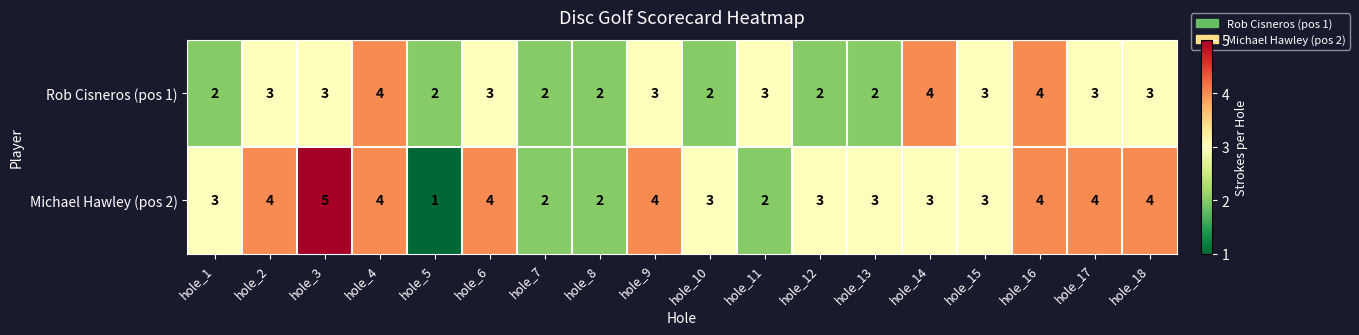

Which series has the largest total across all categories?

Michael Hawley (pos 2)